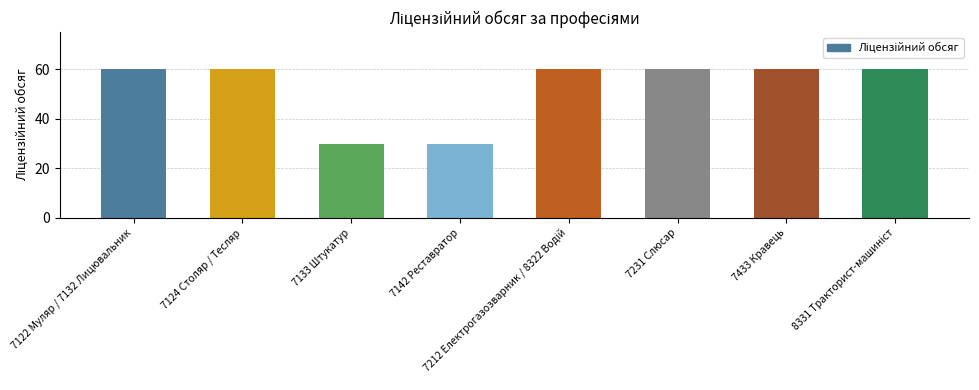

Which has a higher value, 7133 Штукатур or 7122 Муляр / 7132 Лицювальник?

7122 Муляр / 7132 Лицювальник